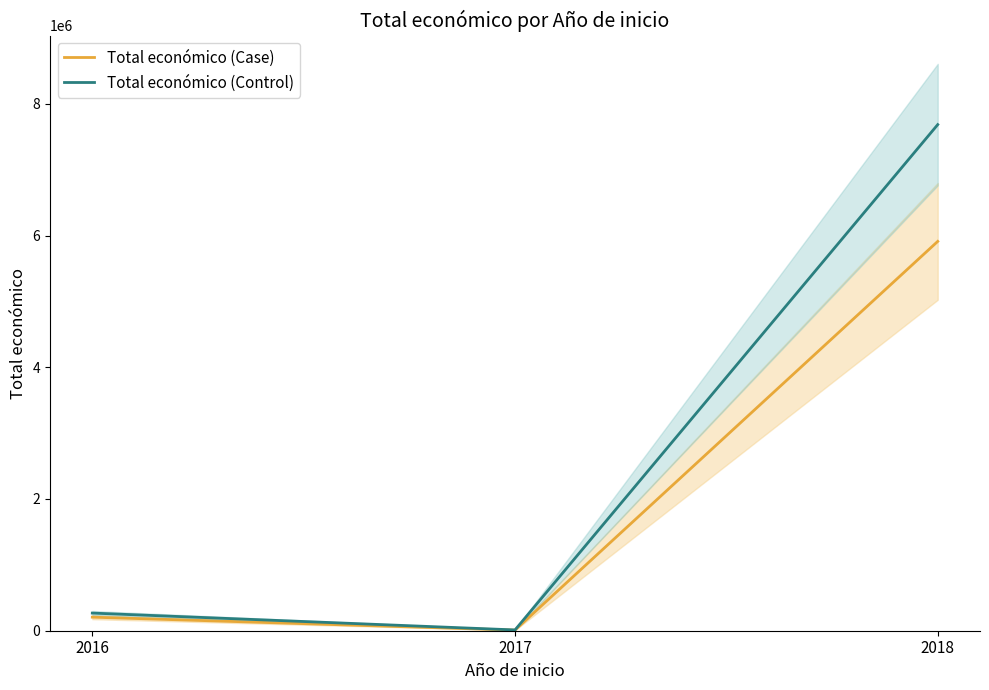

What is the value of the Total económico (Case) point at the 1st from the left?

205983.0